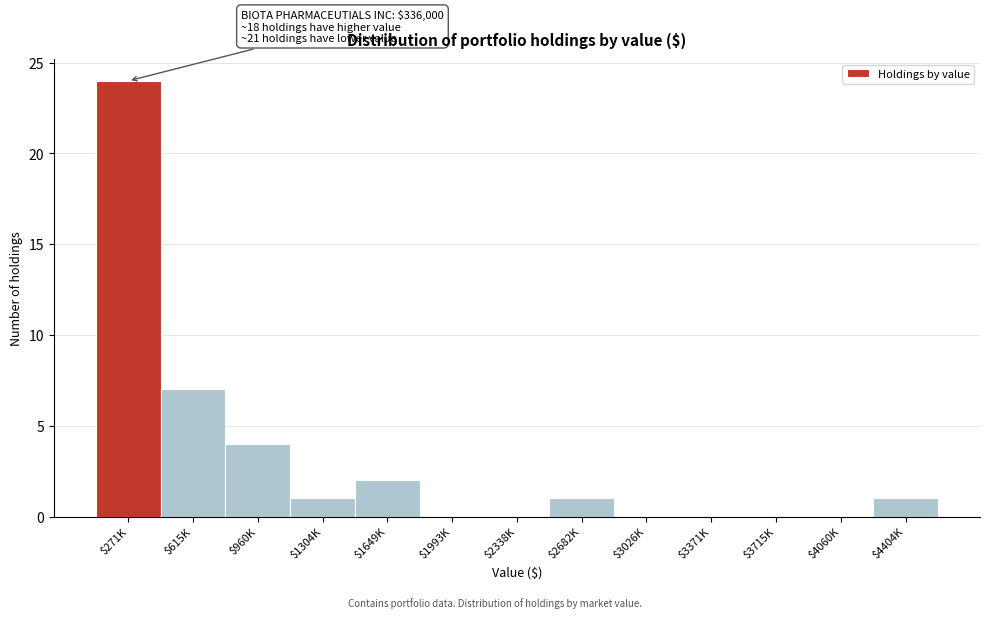

At which label is the value closest to 12?

$615K